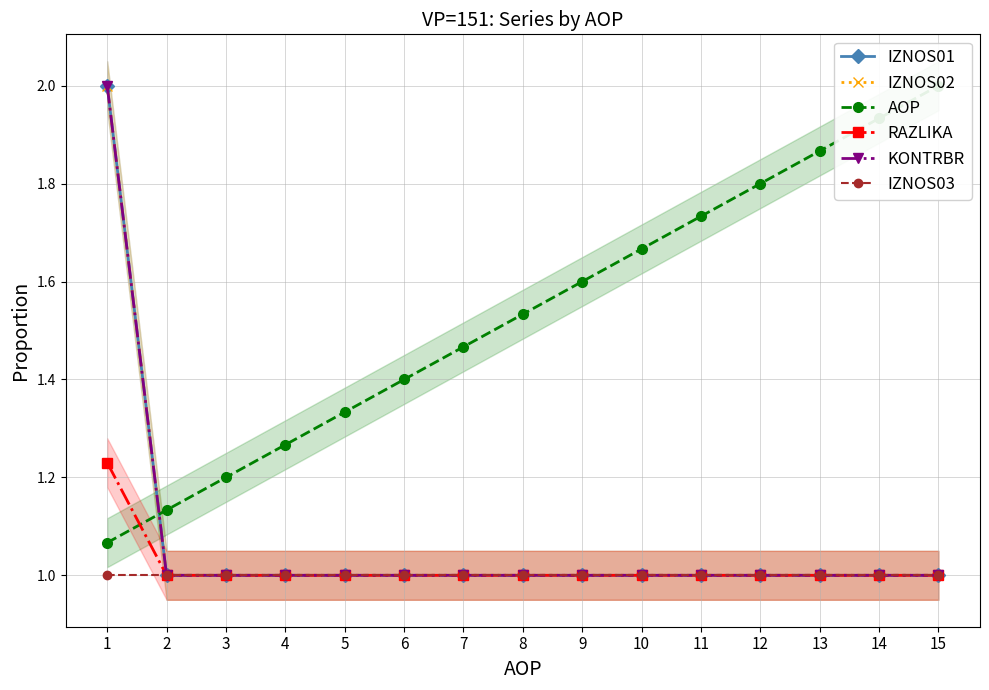

Reading left to right, what are all the values shown in this chart?

IZNOS01: 1=2.0	2=1.0	3=1.0	4=1.0	5=1.0	6=1.0	7=1.0	8=1.0	9=1.0	10=1.0	11=1.0	12=1.0	13=1.0	14=1.0	15=1.0
IZNOS02: 1=2.0	2=1.0	3=1.0	4=1.0	5=1.0	6=1.0	7=1.0	8=1.0	9=1.0	10=1.0	11=1.0	12=1.0	13=1.0	14=1.0	15=1.0
AOP: 1=1.1	2=1.1	3=1.2	4=1.3	5=1.3	6=1.4	7=1.5	8=1.5	9=1.6	10=1.7	11=1.7	12=1.8	13=1.9	14=1.9	15=2.0
RAZLIKA: 1=1.2	2=1.0	3=1.0	4=1.0	5=1.0	6=1.0	7=1.0	8=1.0	9=1.0	10=1.0	11=1.0	12=1.0	13=1.0	14=1.0	15=1.0
KONTRBR: 1=2.0	2=1.0	3=1.0	4=1.0	5=1.0	6=1.0	7=1.0	8=1.0	9=1.0	10=1.0	11=1.0	12=1.0	13=1.0	14=1.0	15=1.0
IZNOS03: 1=1.0	2=1.0	3=1.0	4=1.0	5=1.0	6=1.0	7=1.0	8=1.0	9=1.0	10=1.0	11=1.0	12=1.0	13=1.0	14=1.0	15=1.0